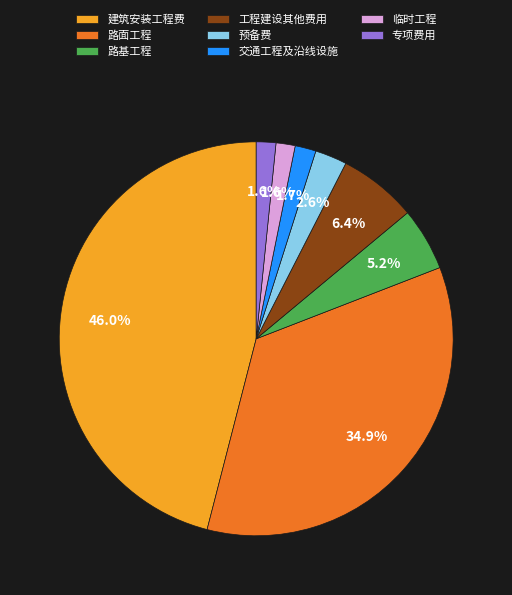

What percentage is the 建筑安装工程费 slice, to the nearest percent?

46%